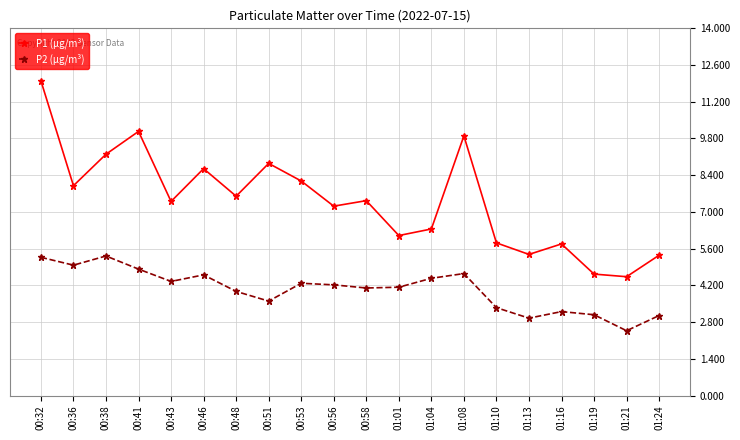

True or false: P1 (µg/m³) has a value of 7.6 at 00:48.

True